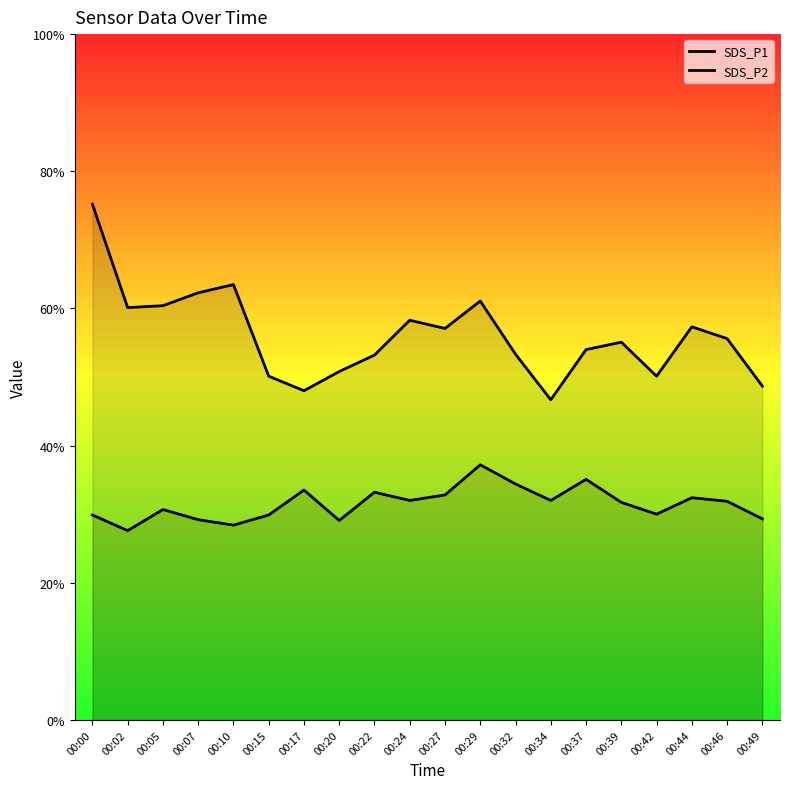

Between 00:46 and 00:39, which is larger?

00:46